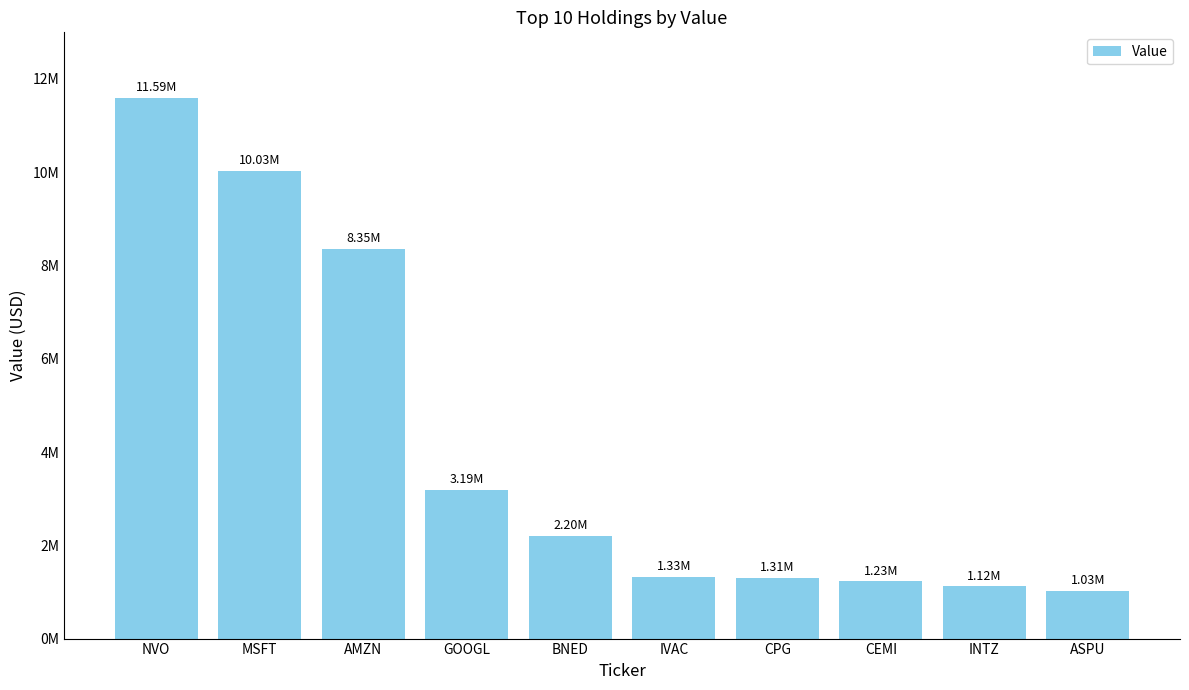

Which category has the lowest value across all series?

ASPU